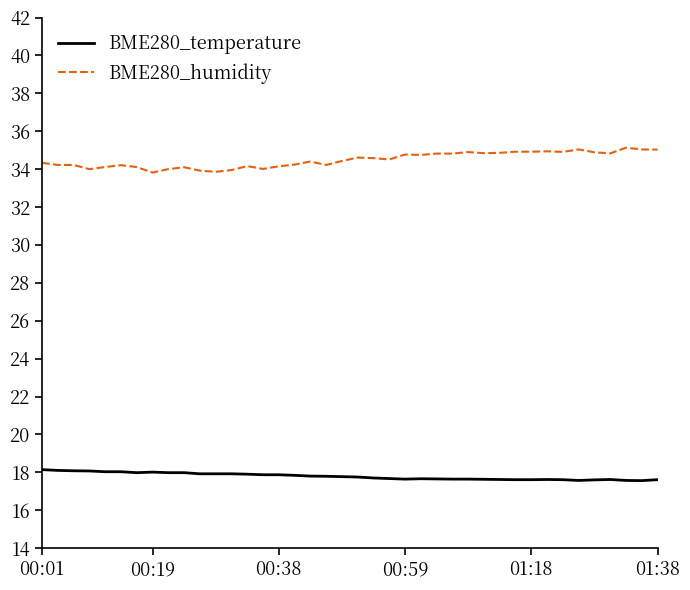

Rank the series by their average value, from lowest to highest.

BME280_temperature, BME280_humidity